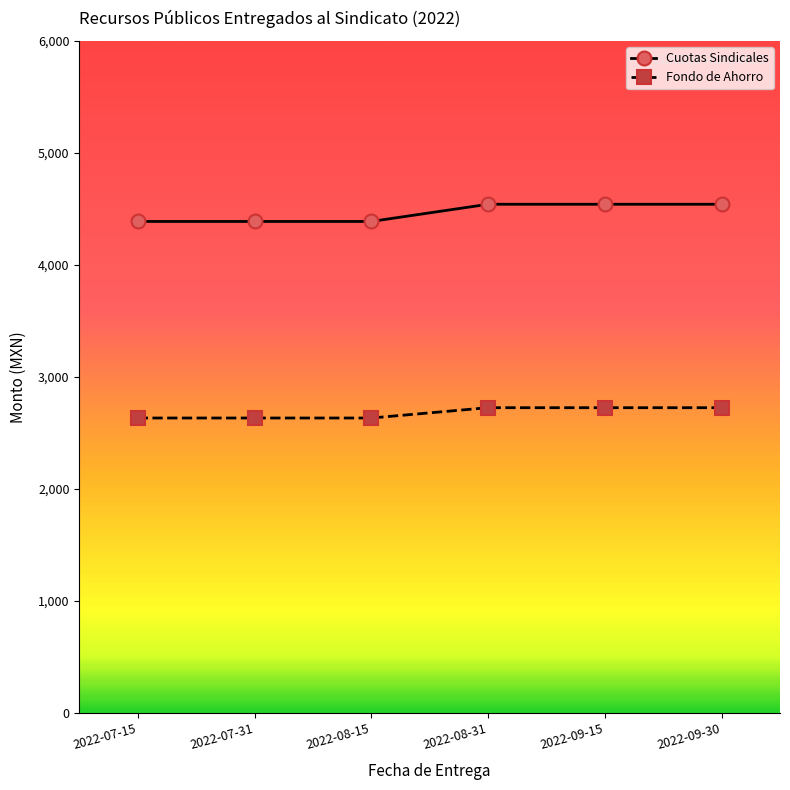

What is the value of the Cuotas Sindicales point at the 4th from the left?

4541.9